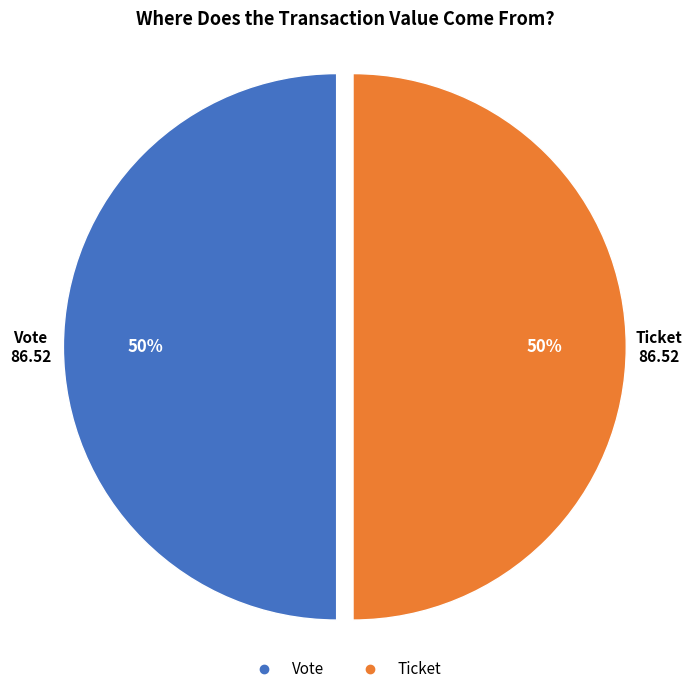

To the nearest percent, what is the average slice percentage?

50%